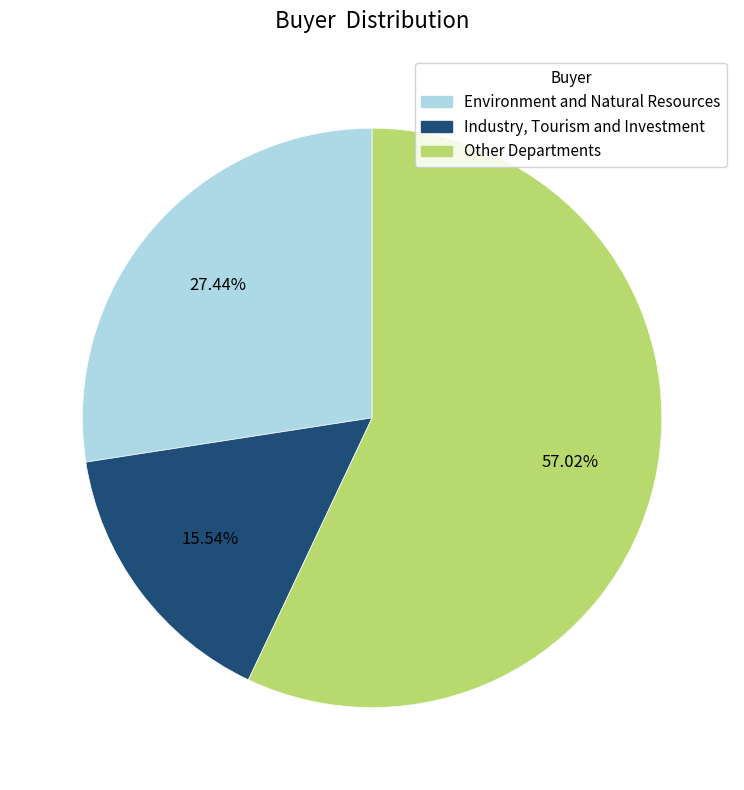

Is there any slice that represents more than half of the pie?

Yes